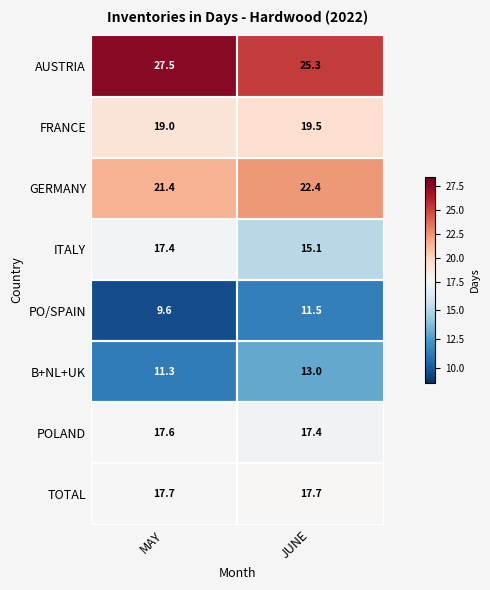

Rank the series by their maximum value, from lowest to highest.

PO/SPAIN, B+NL+UK, ITALY, POLAND, TOTAL, FRANCE, GERMANY, AUSTRIA